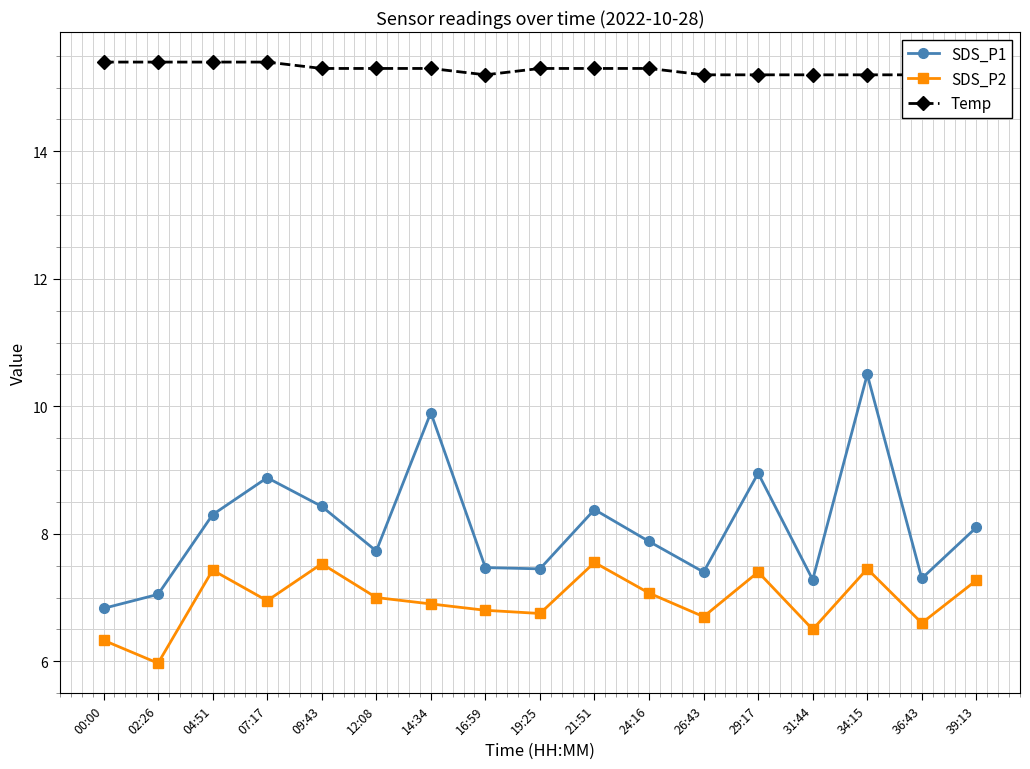

Which series has the largest range (max minus min)?

SDS_P1